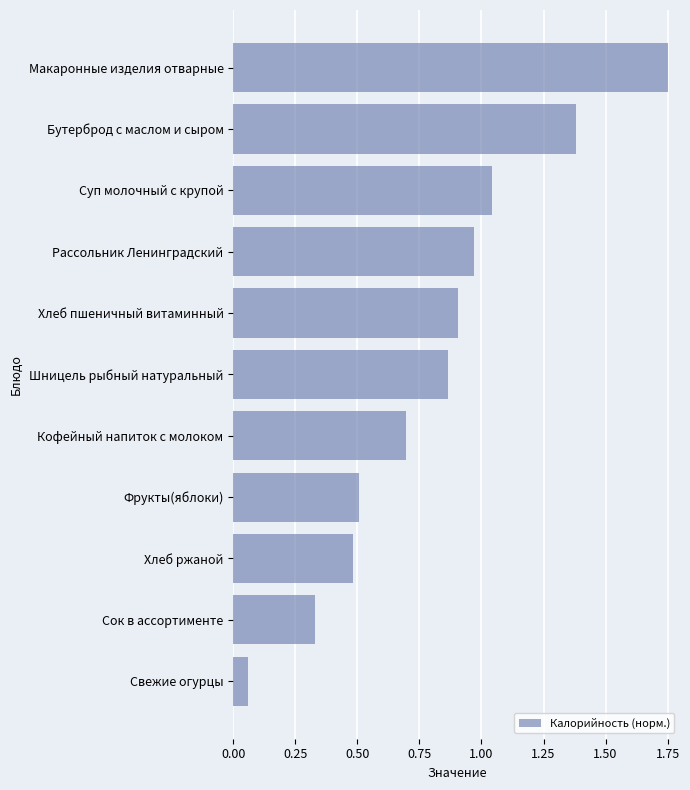

Between Сок в ассортименте and Рассольник Ленинградский, which is larger?

Рассольник Ленинградский